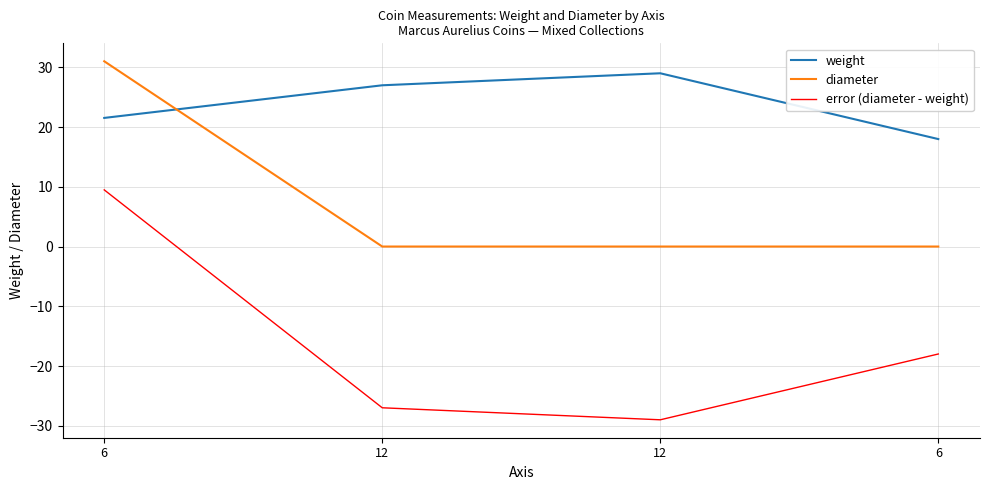

What are all the series names shown in the legend?

weight, diameter, error (diameter - weight)